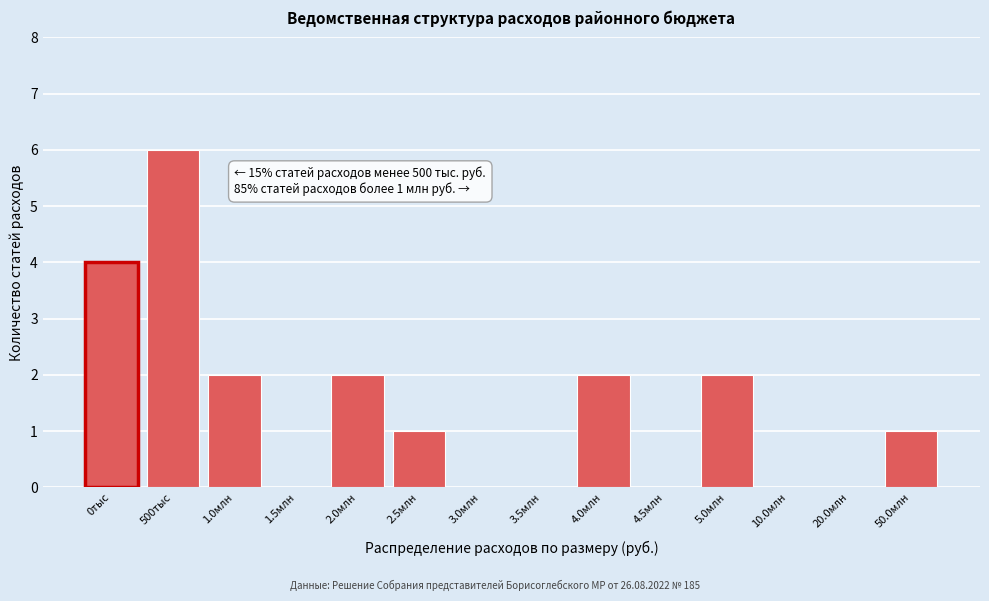

Reading right to left, transcribe all the data shown in this chart.

50.0млн=1	20.0млн=0	10.0млн=0	5.0млн=2	4.5млн=0	4.0млн=2	3.5млн=0	3.0млн=0	2.5млн=1	2.0млн=2	1.5млн=0	1.0млн=2	500тыс=6	0тыс=4